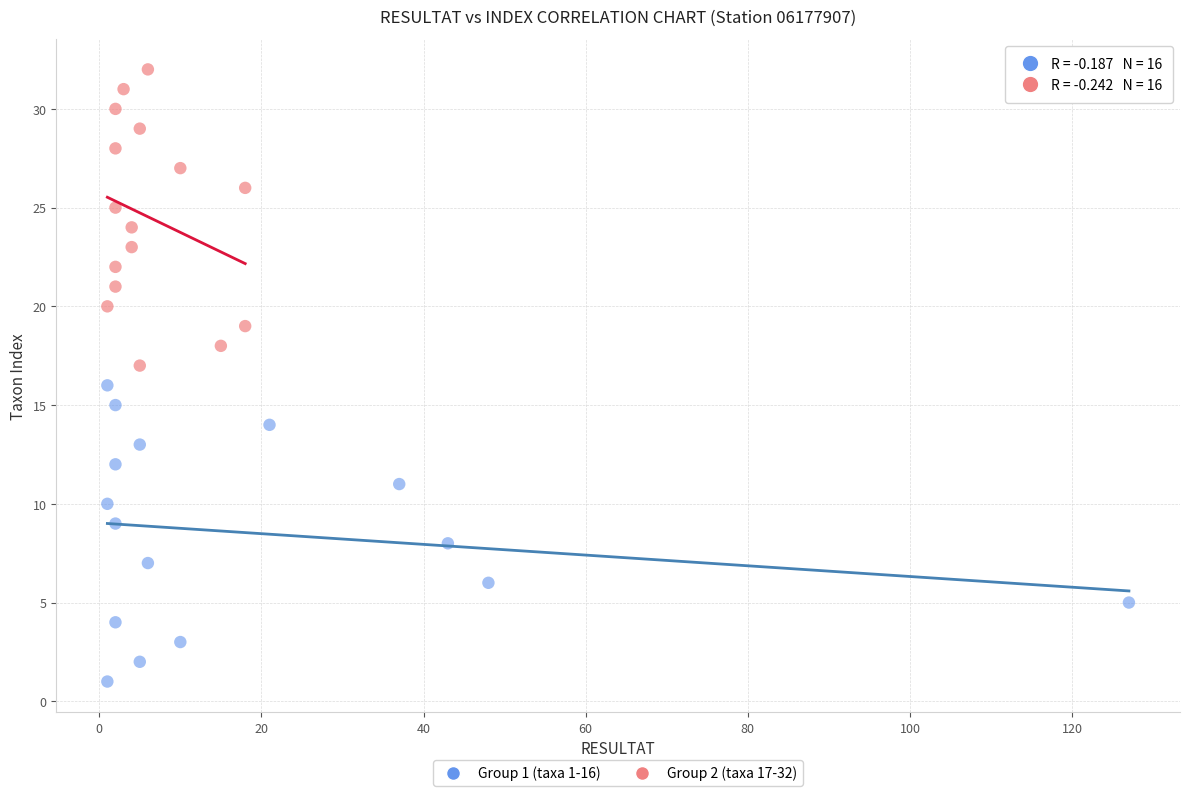

Which series reaches the minimum Y coordinate?

Group 1 (taxa 1-16)